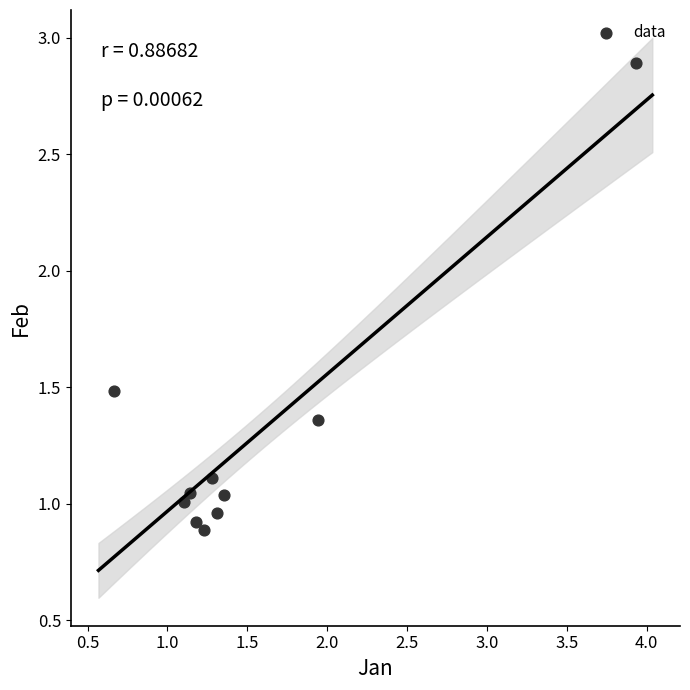

What is the average Y value?

1.3